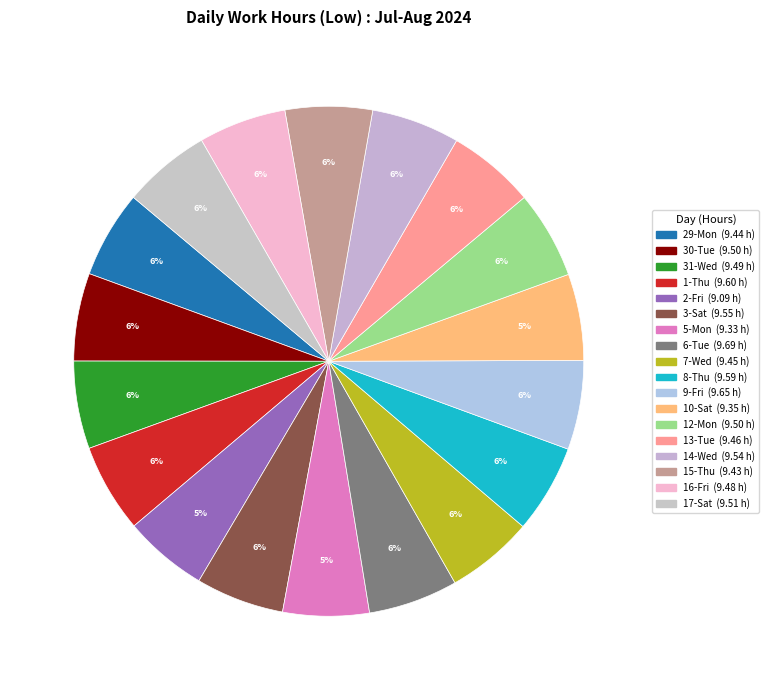

How many slices are in this pie chart?

18